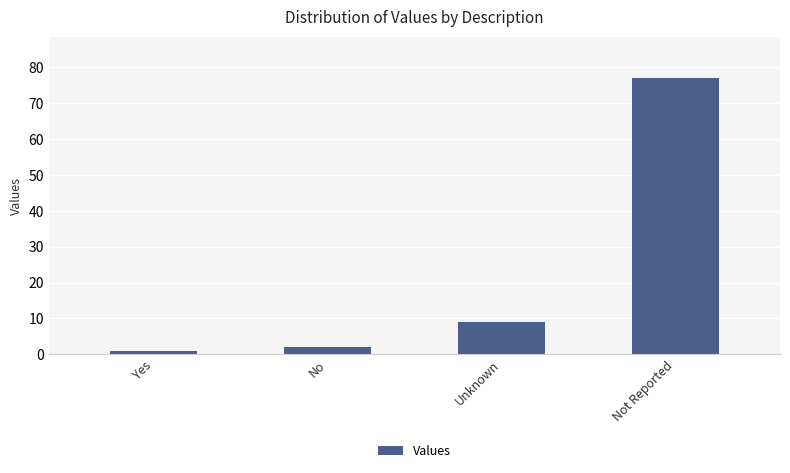

What is the change in value from Yes to No?

+1